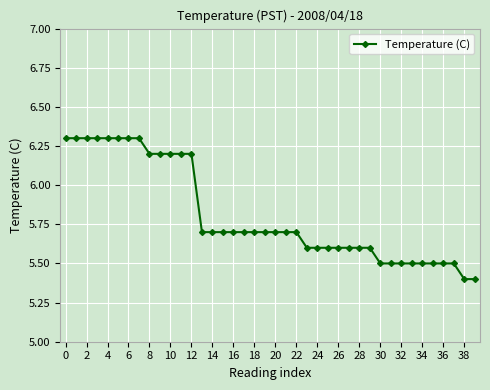

How many distinct data groups are displayed?

1